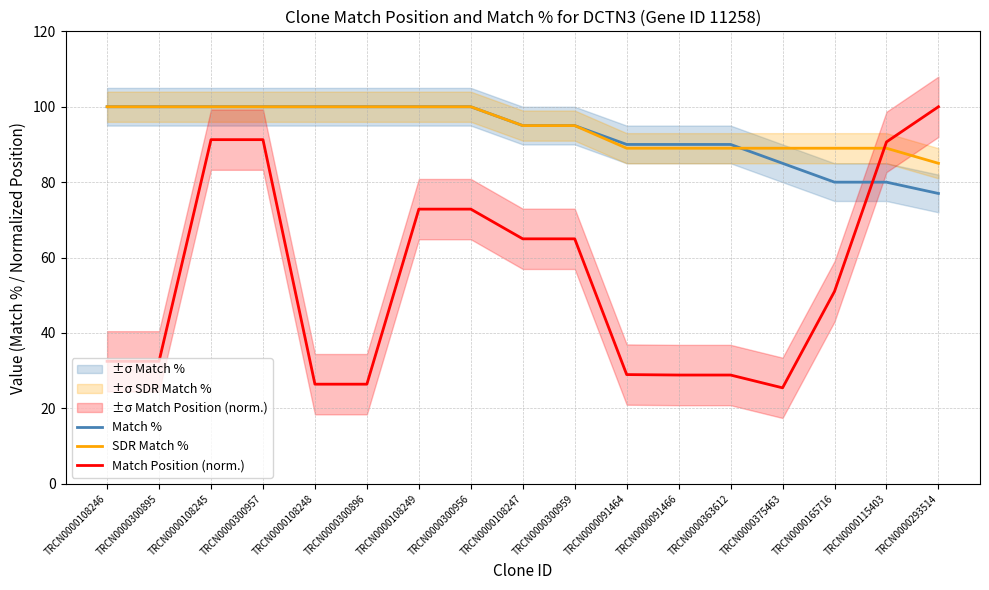

What is the sum of the Match % values at TRCN0000375463 and TRCN0000165716?

165.0